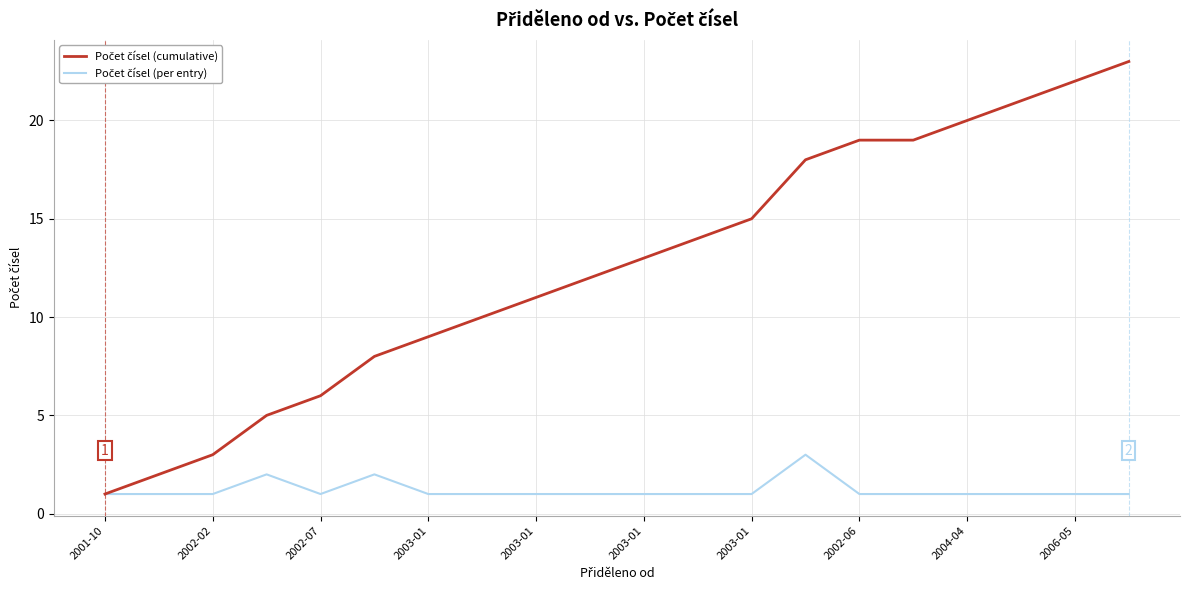

True or false: Počet čísel (per entry) has more than 2 interior local peaks.

True